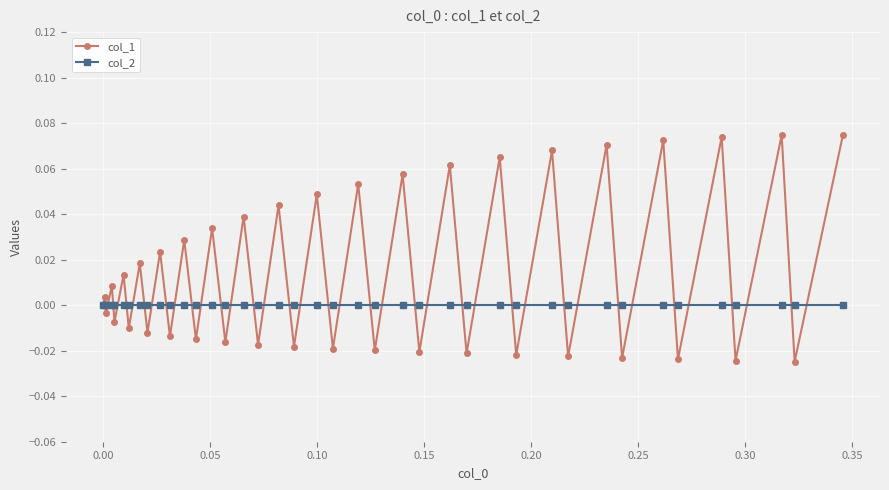

Is this an area chart (filled region under the line)?

No